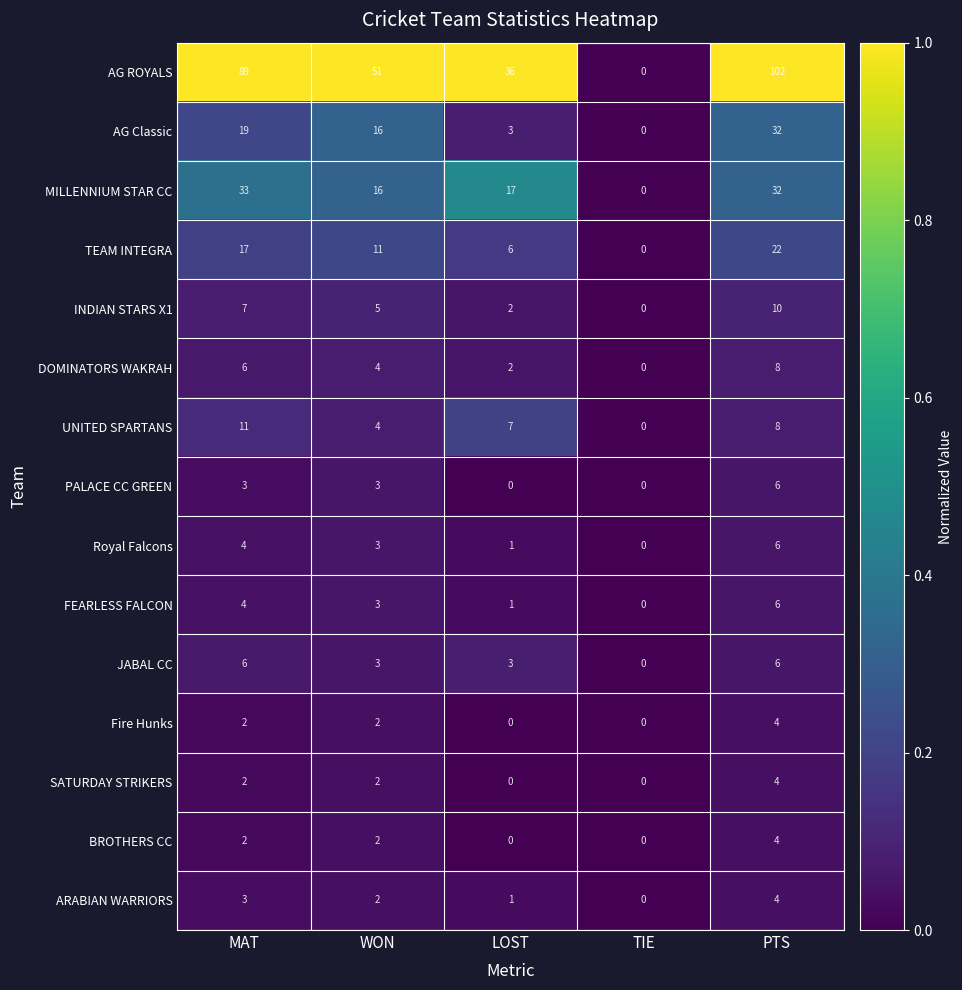

Count the number of categories in the chart.

5